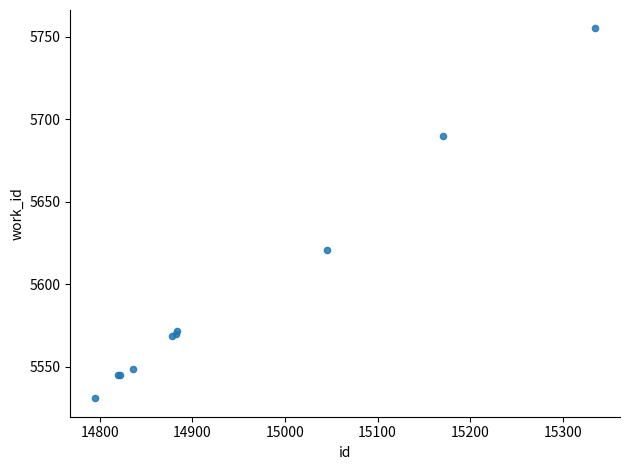

What Y value in the scatter plot is closest to 5643?

5621